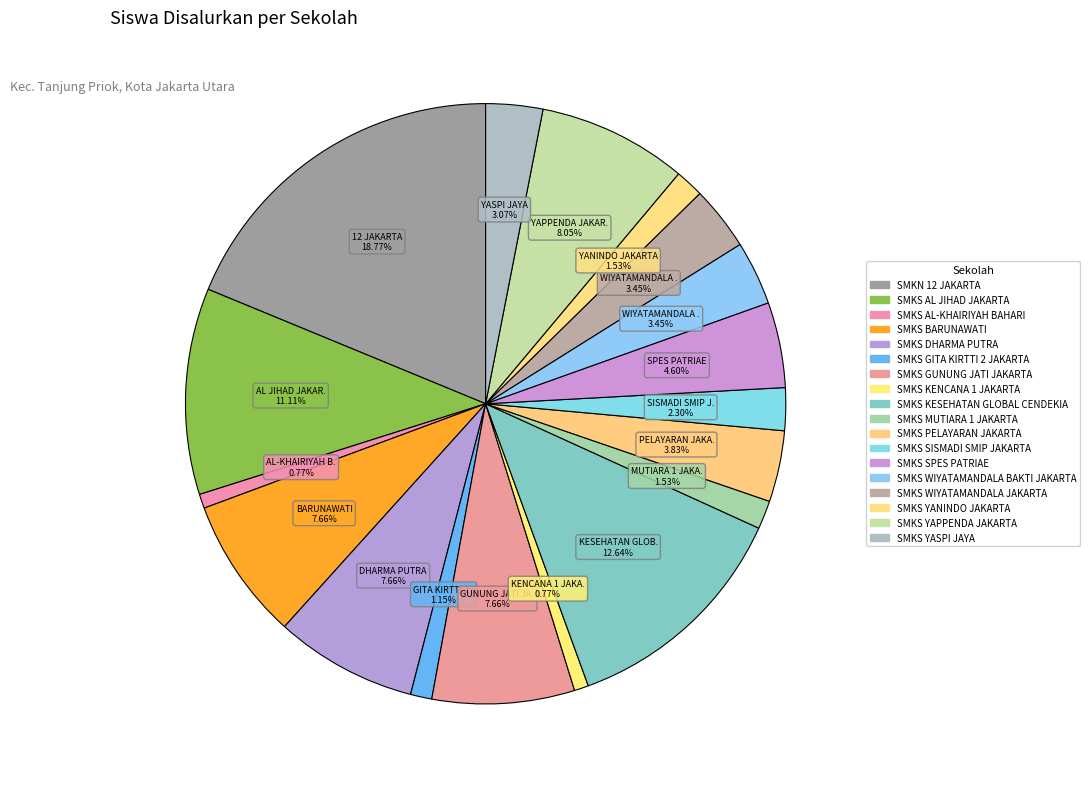

Is it true that SMKS DHARMA PUTRA is 8% of the pie?

True